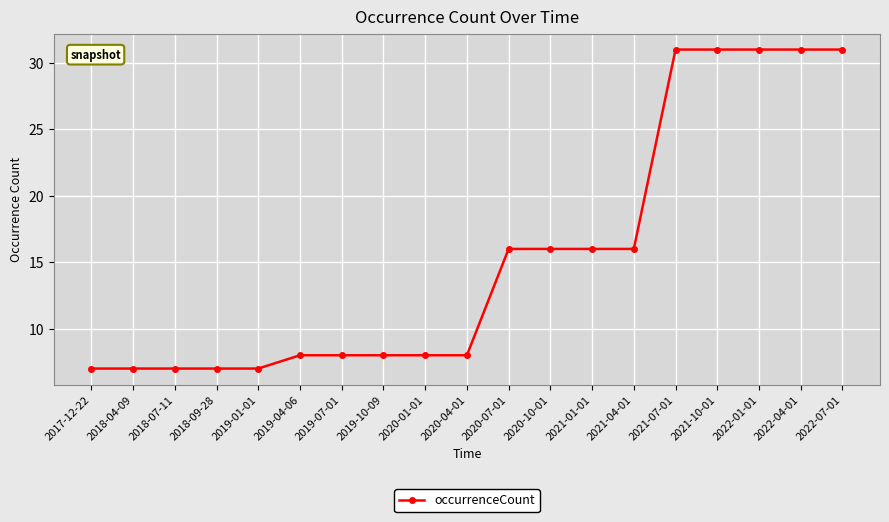

What is the ratio of the value at 2018-04-09 to the value at 2019-04-06?

0.9